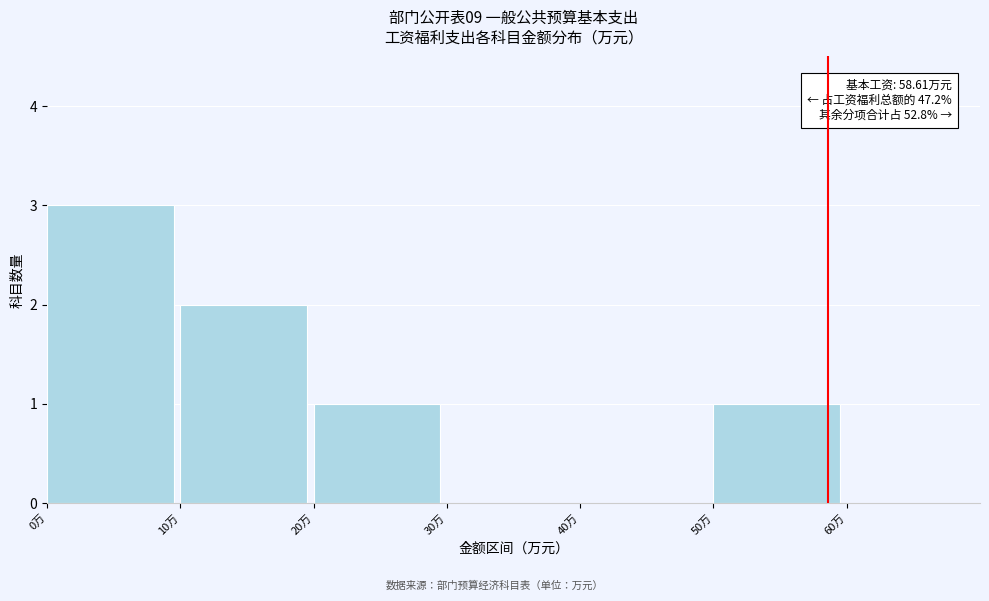

Over which range of the x-axis is the bar tallest?

0 to 10